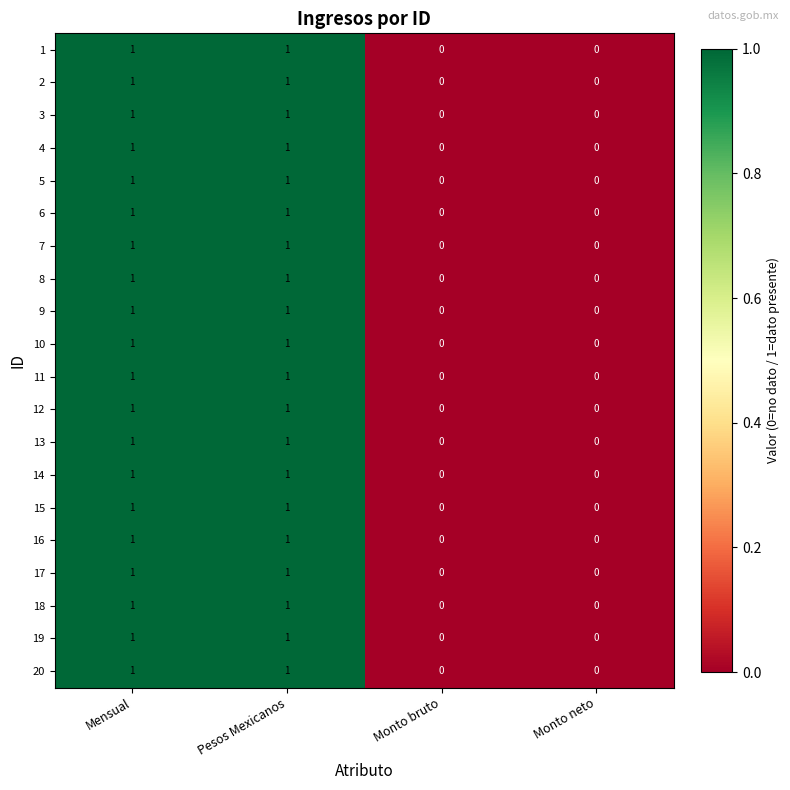

Is the value of 8 at Monto bruto greater than the value of 11 at Pesos Mexicanos?

No